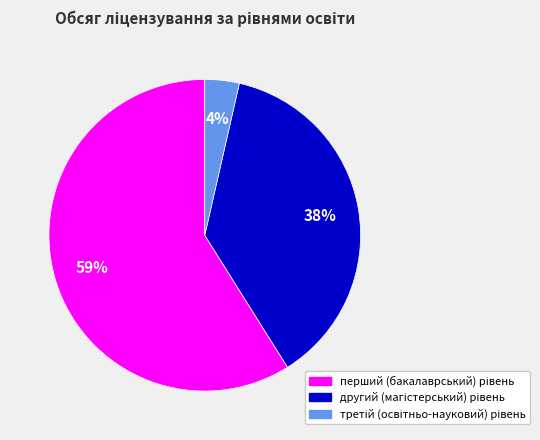

Does any single category account for the majority?

Yes